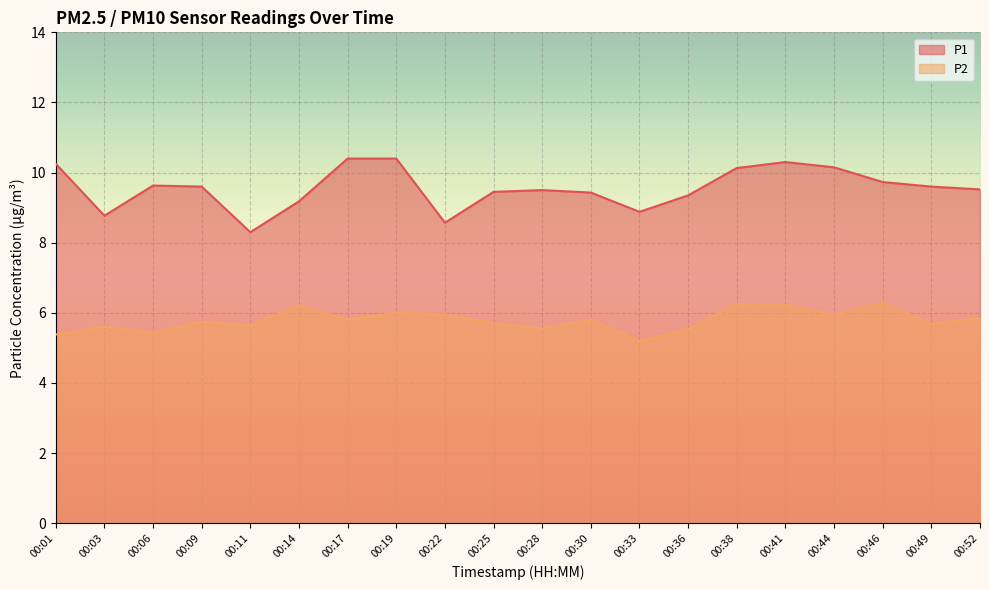

True or false: P2 and P1 intersect in this chart.

False